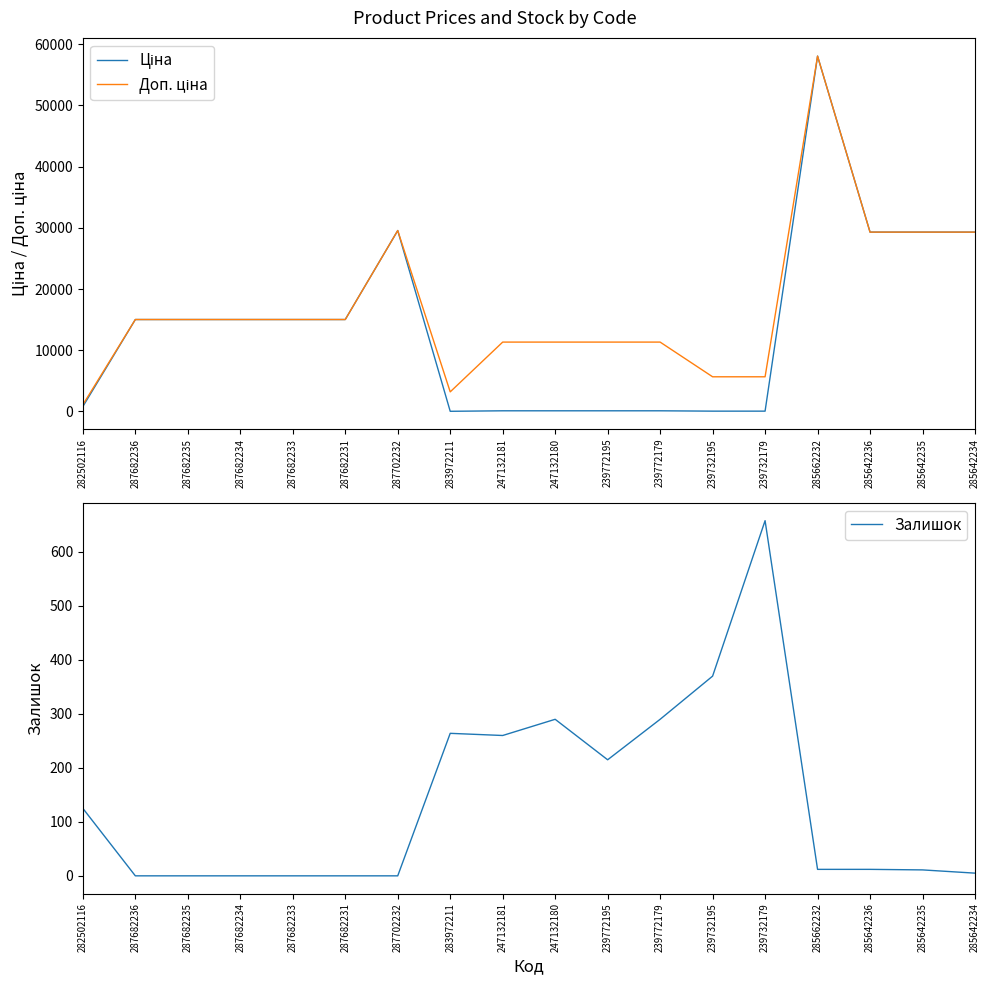

What value does the Доп. ціна series have at 287682231?

15019.2